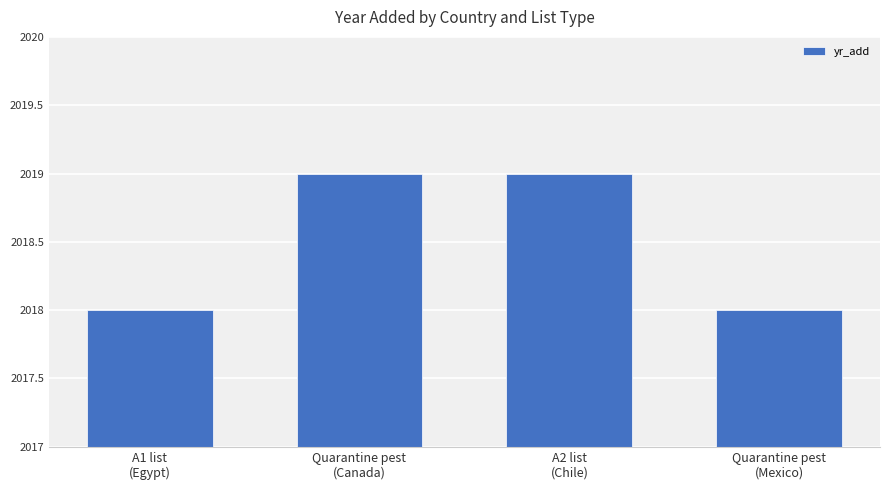

How many data points are less than 2019?

2